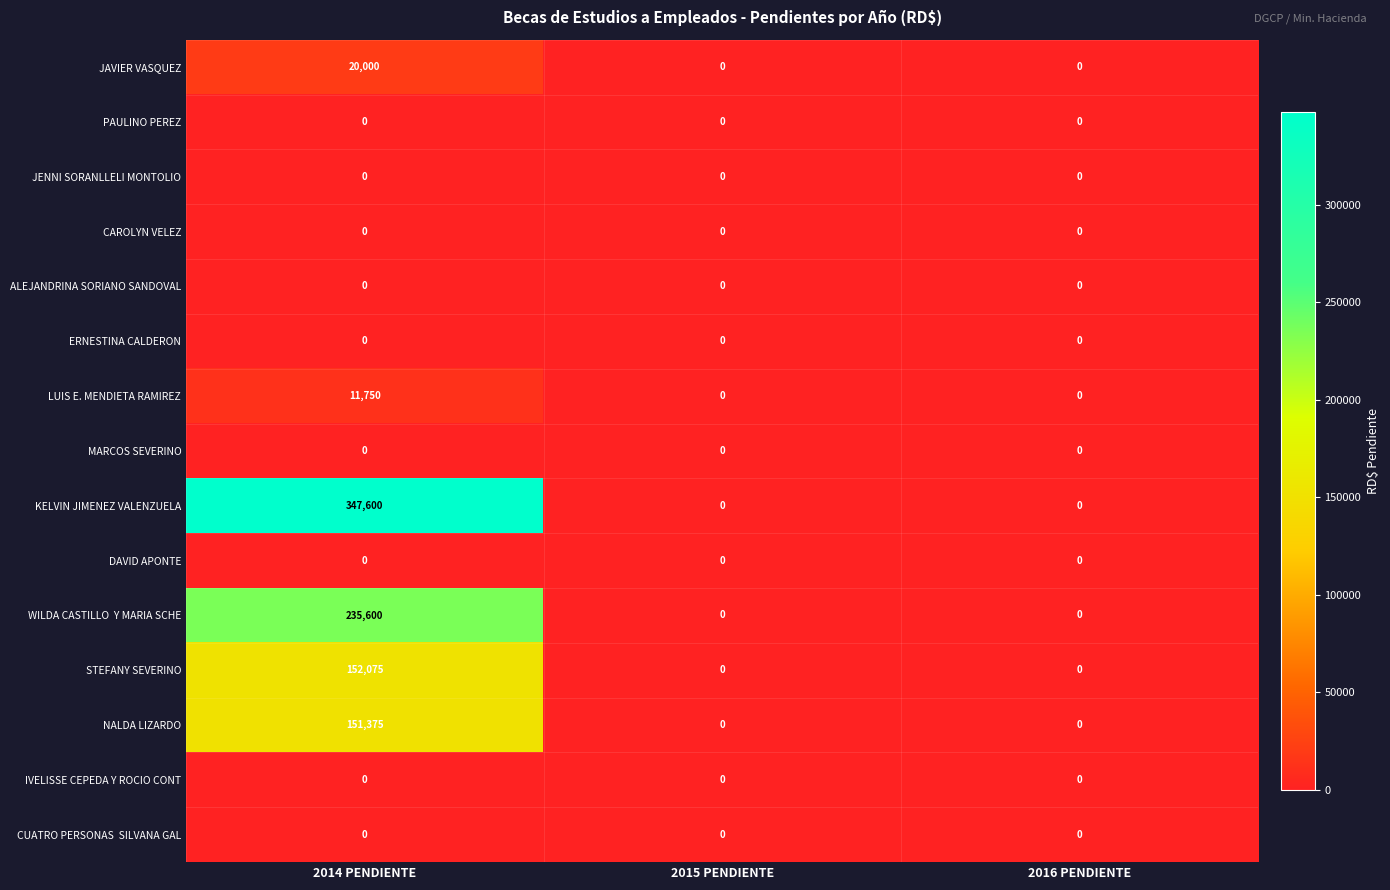

What is the total value across all series at 2014 PENDIENTE?

918400